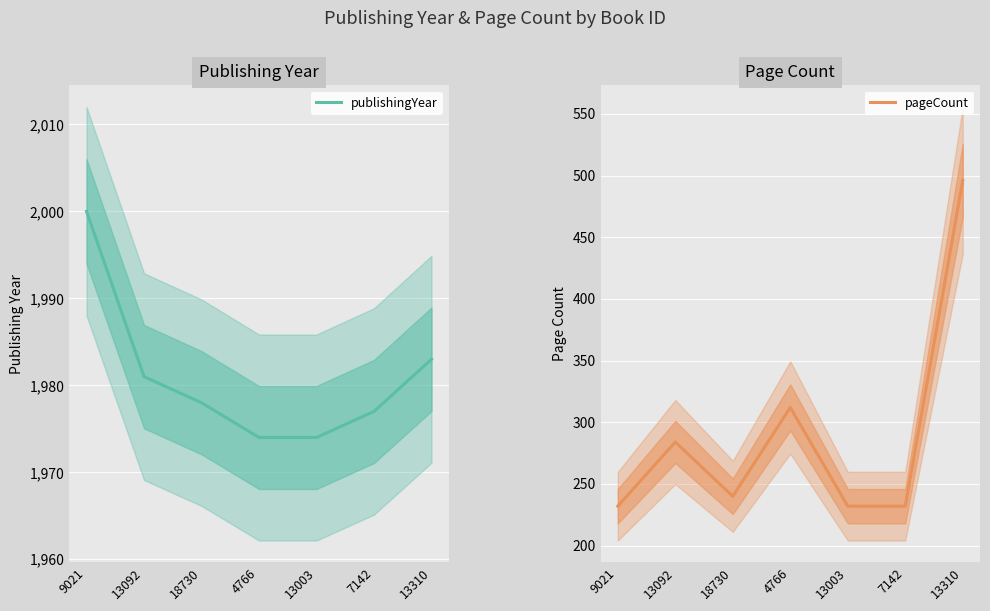

True or false: pageCount and publishingYear intersect in this chart.

False